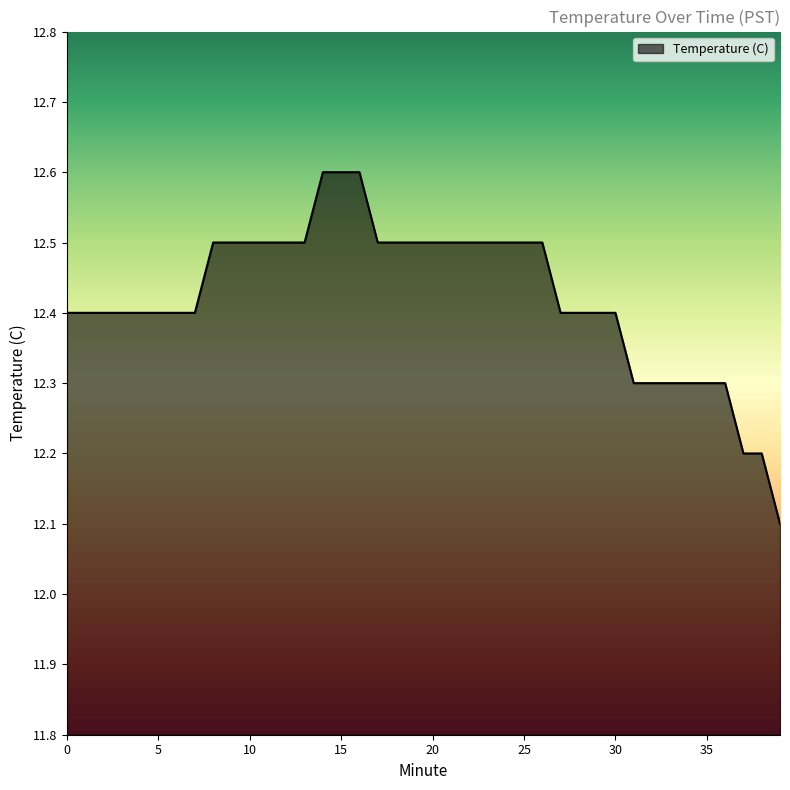

What is the difference between the maximum and minimum values?

0.5